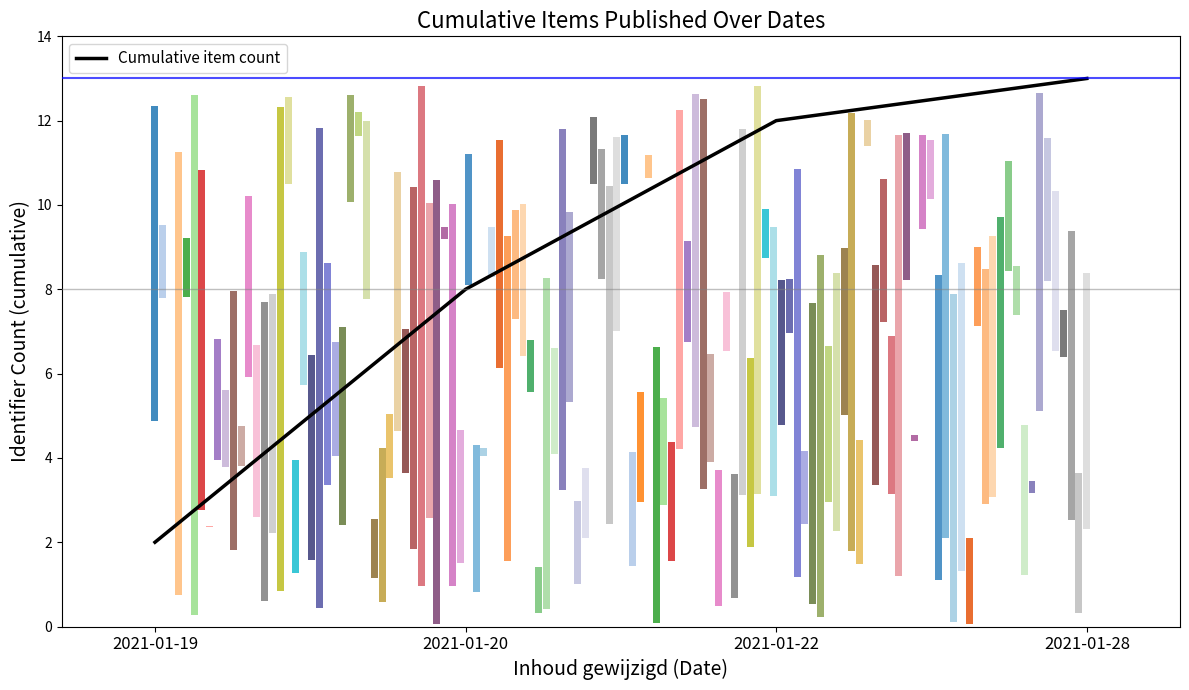

Rank the categories by value from lowest to highest.

2021-01-19, 2021-01-20, 2021-01-22, 2021-01-28